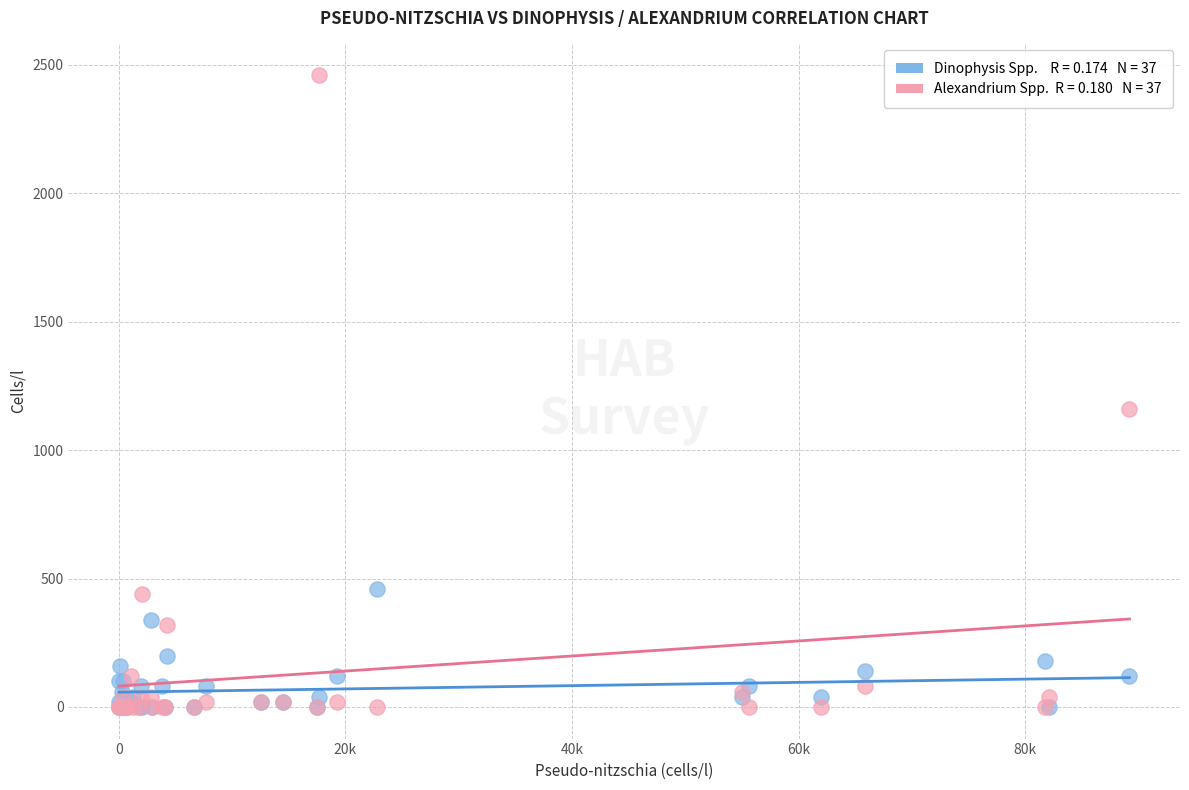

Across all series, what Y value is closest to 1230?

1160